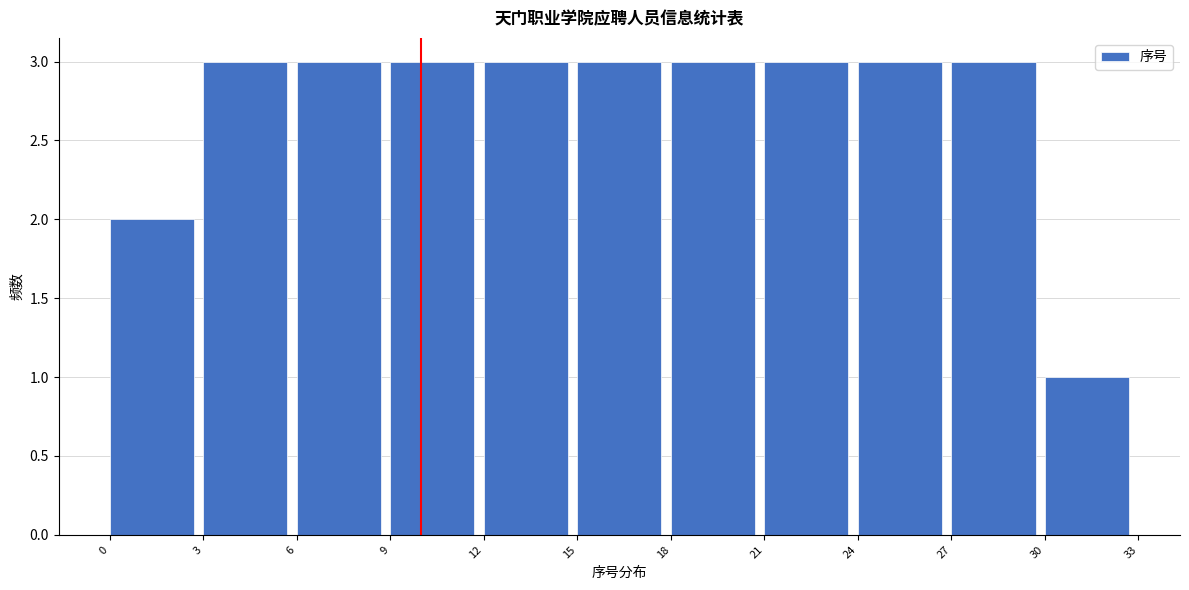

Reading left to right, list every bar in this chart as the range it spans on the x-axis followed by its height. The values are not printed on the chart, so give them approximately, as read against the axis.

0 to 3: 2
3 to 6: 3
6 to 9: 3
9 to 12: 3
12 to 15: 3
15 to 18: 3
18 to 21: 3
21 to 24: 3
24 to 27: 3
27 to 30: 3
30 to 33: 1